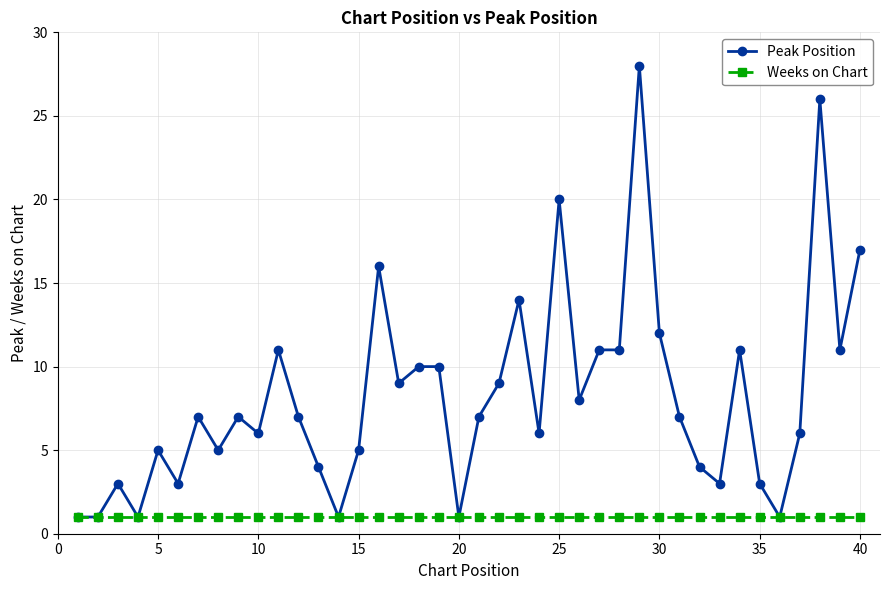

Which series has the widest spread of values?

Peak Position